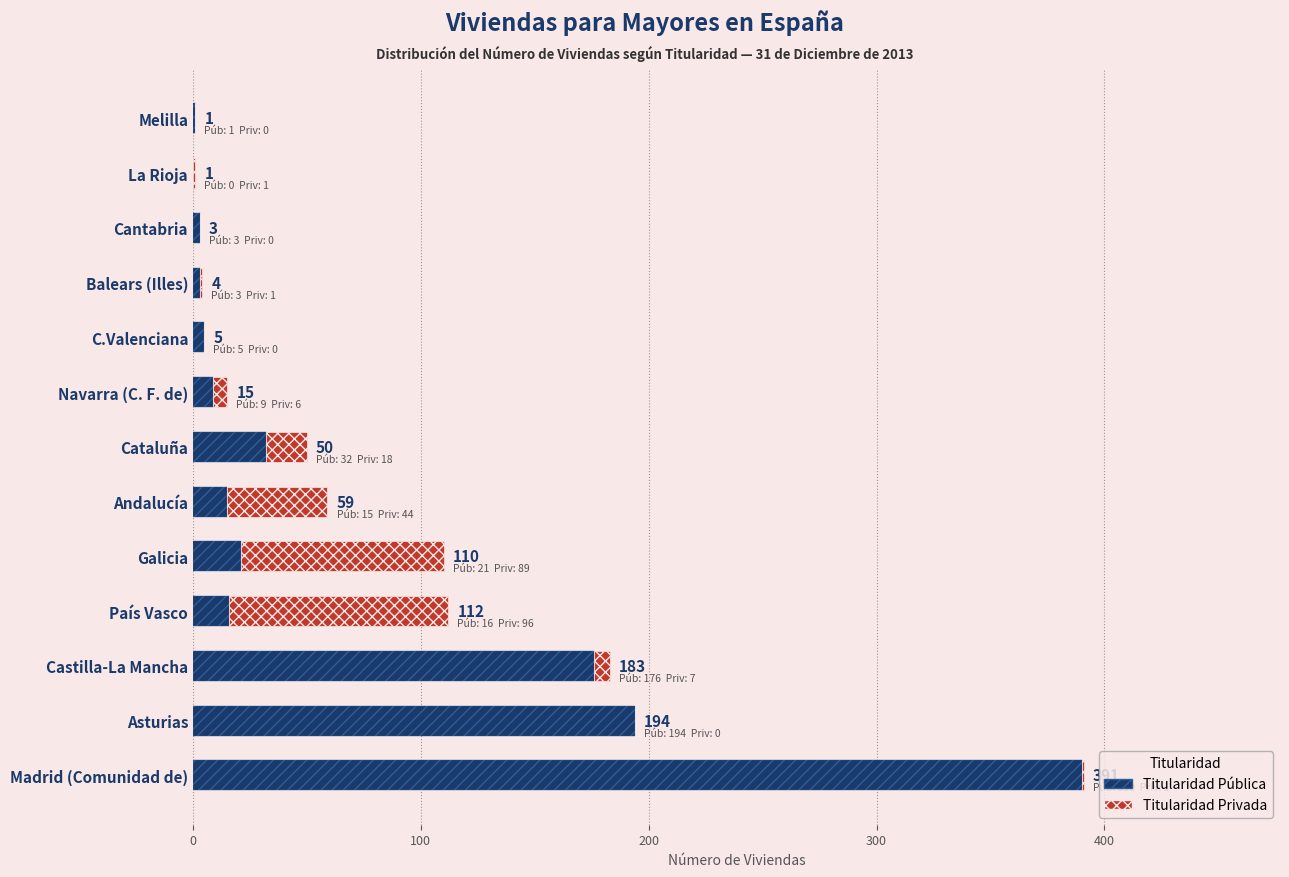

What is the sum of all Titularidad Pública values?

865